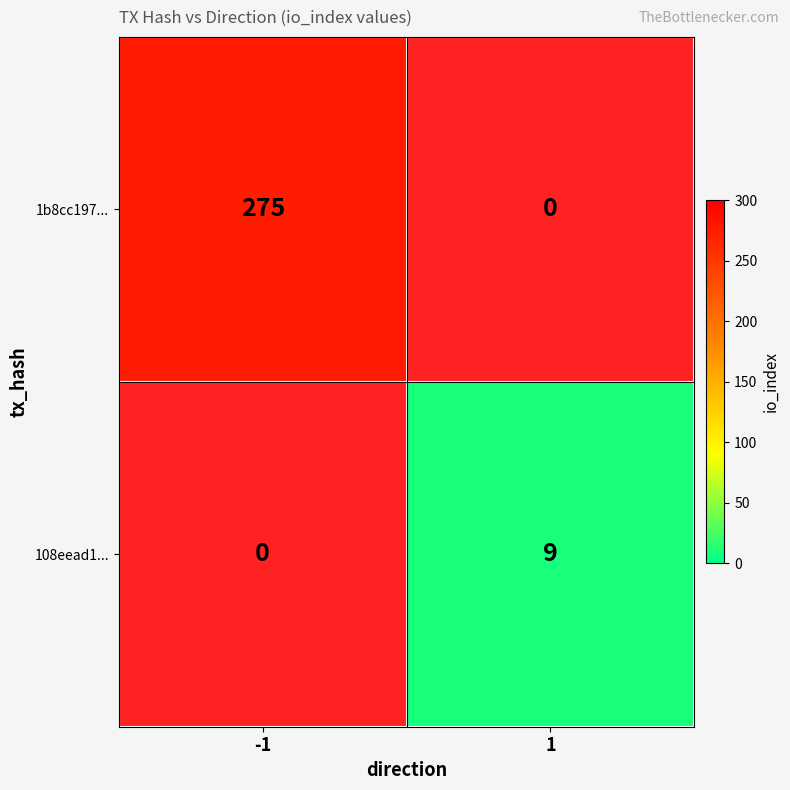

List the series in order of their peak value, highest first.

1b8cc197..., 108eead1...